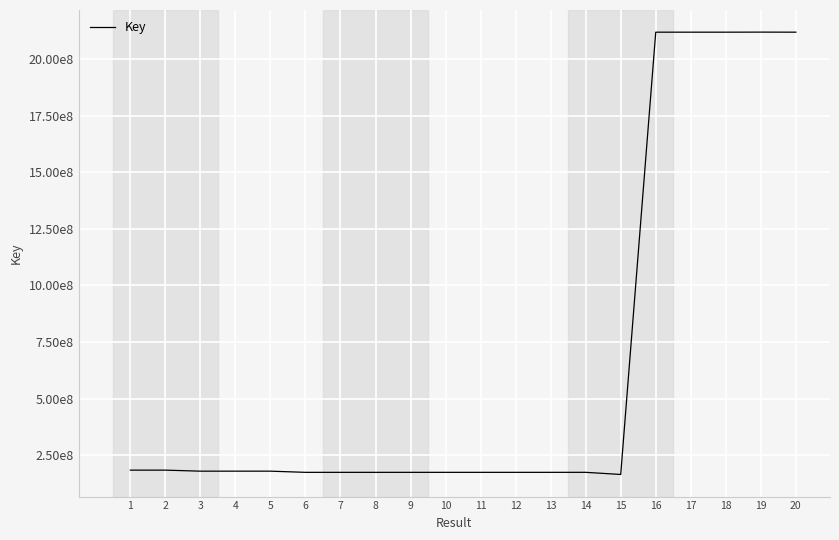

What is the value of the 19th point from the left?

2118115677